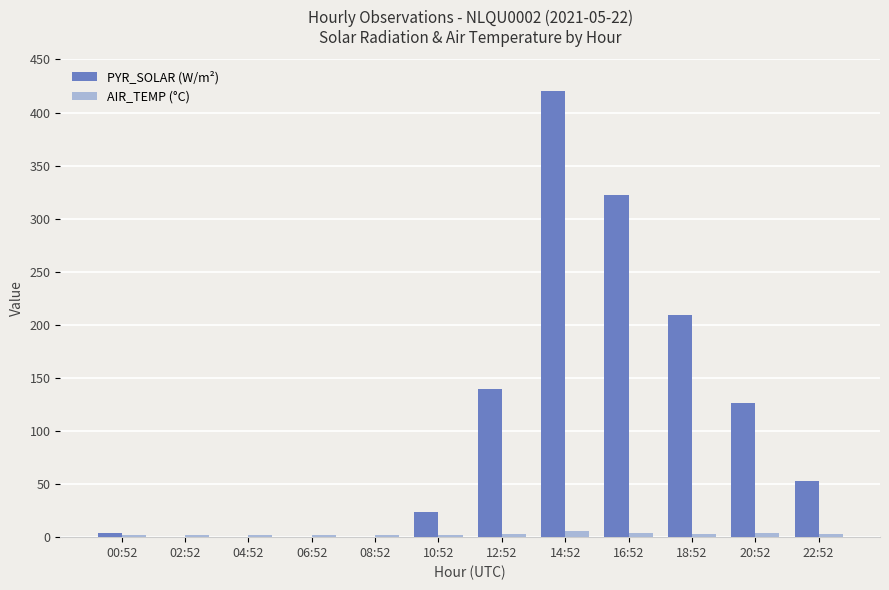

Which series changed the most between 02:52 and 18:52?

PYR_SOLAR (W/m²)